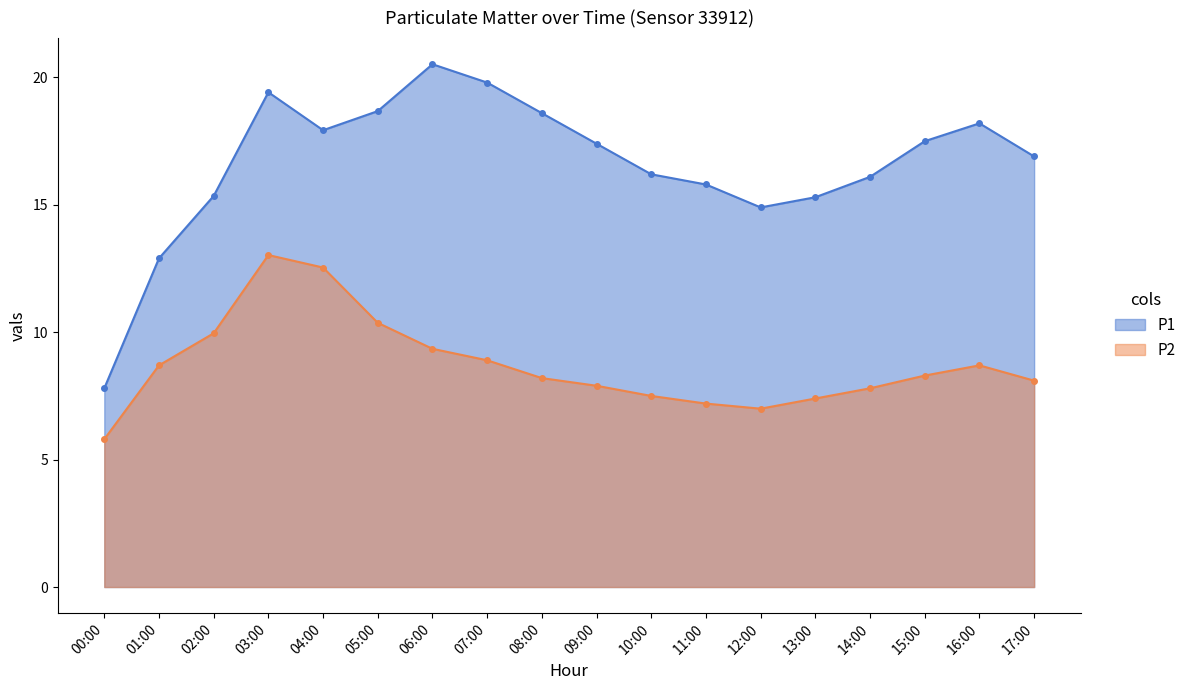

True or false: P1 has a value of 12.2 at 16:00.

False